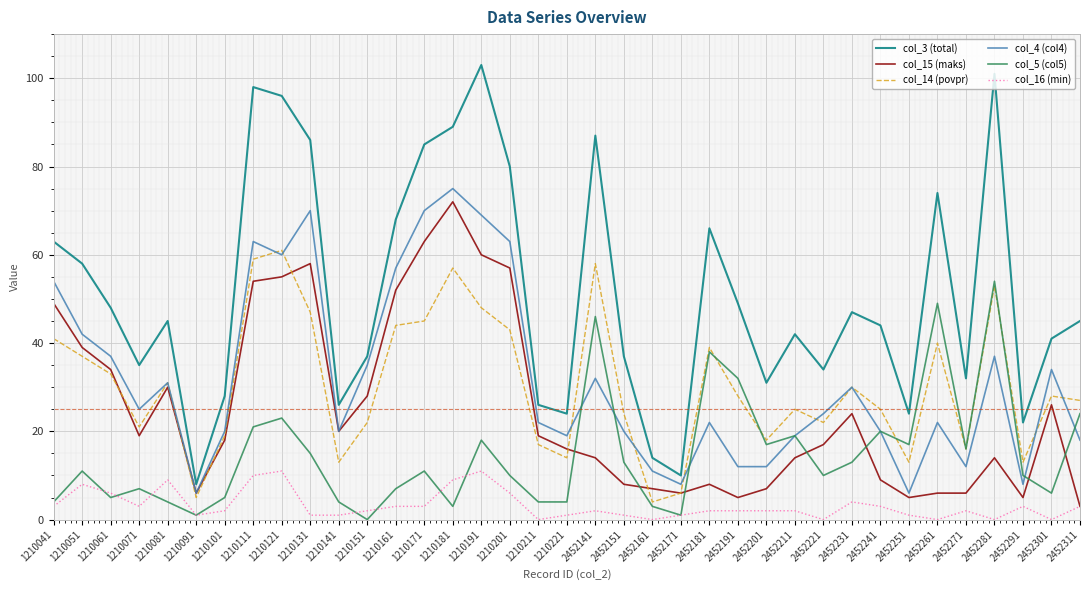

True or false: col_16 (min) and col_3 (total) intersect in this chart.

False